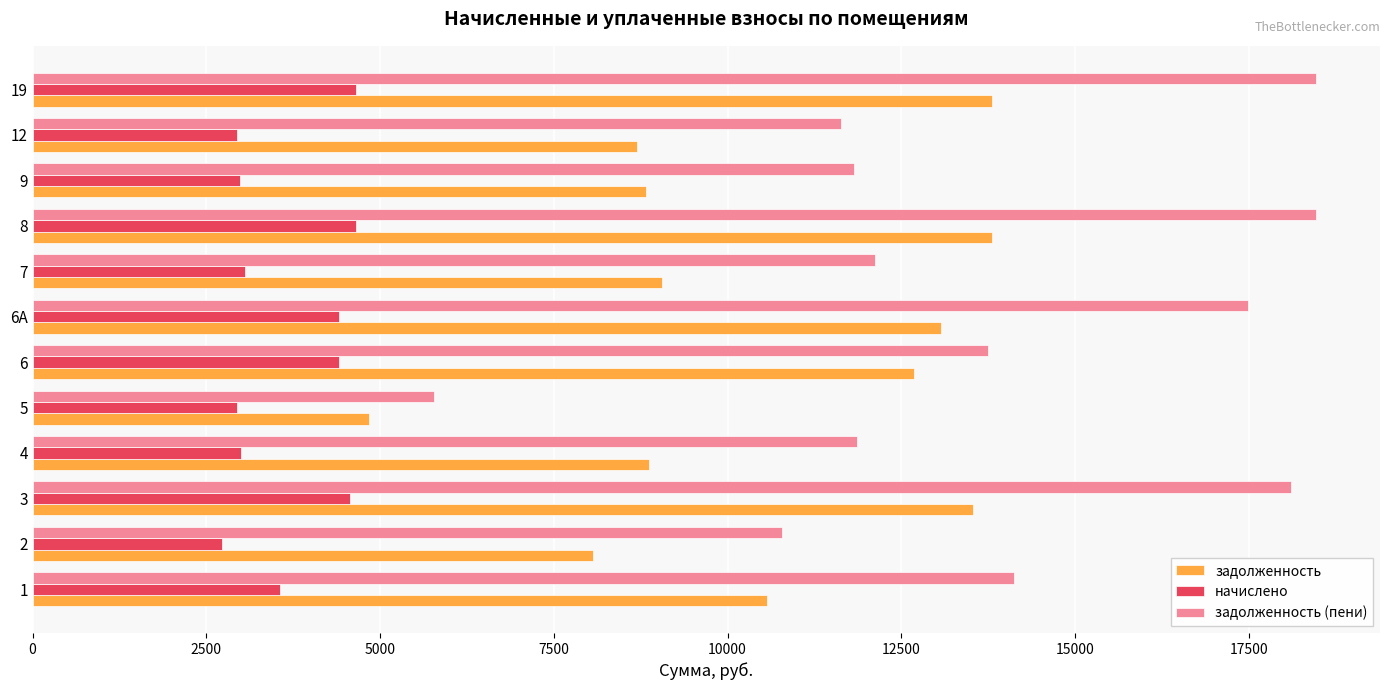

The value of задолженность at 9 is 8832.0. True or false?

True